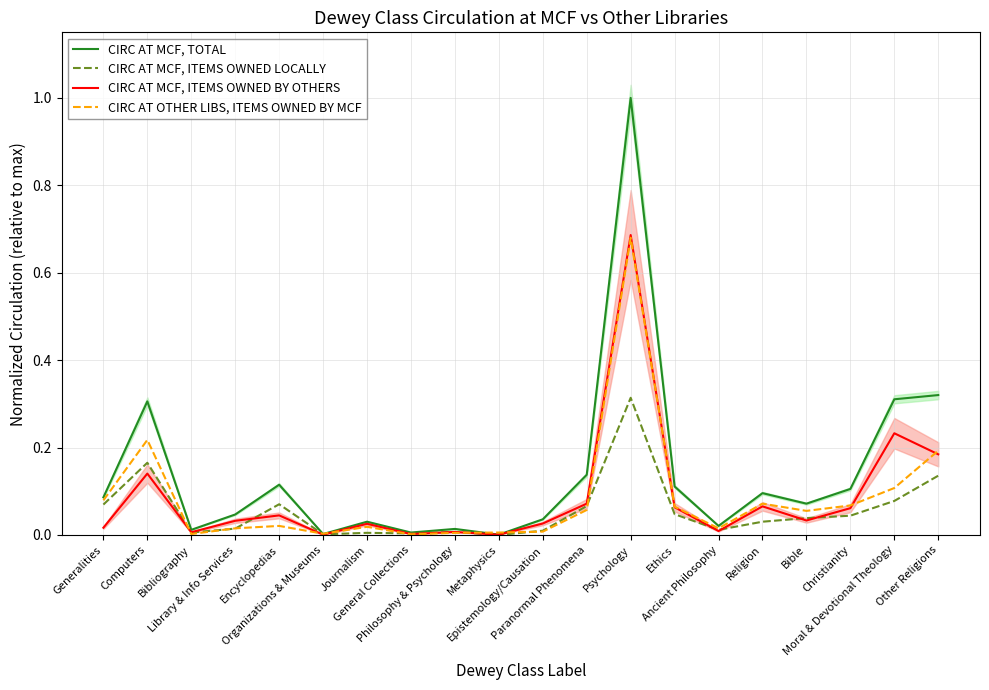

Reading right to left, list all the values displayed in this chart.

CIRC AT MCF, TOTAL: Other Religions=0.3	Moral & Devotional Theology=0.3	Christianity=0.1	Bible=0.1	Religion=0.1	Ancient Philosophy=0.0	Ethics=0.1	Psychology=1.0	Paranormal Phenomena=0.1	Epistemology/Causation=0.0	Metaphysics=0.0	Philosophy & Psychology=0.0	General Collections=0.0	Journalism=0.0	Organizations & Museums=0.0	Encyclopedias=0.1	Library & Info Services=0.0	Bibliography=0.0	Computers=0.3	Generalities=0.1
CIRC AT MCF, ITEMS OWNED LOCALLY: Other Religions=0.1	Moral & Devotional Theology=0.1	Christianity=0.0	Bible=0.0	Religion=0.0	Ancient Philosophy=0.0	Ethics=0.0	Psychology=0.3	Paranormal Phenomena=0.1	Epistemology/Causation=0.0	Metaphysics=0.0	Philosophy & Psychology=0.0	General Collections=0.0	Journalism=0.0	Organizations & Museums=0.0	Encyclopedias=0.1	Library & Info Services=0.0	Bibliography=0.0	Computers=0.2	Generalities=0.1
CIRC AT MCF, ITEMS OWNED BY OTHERS: Other Religions=0.2	Moral & Devotional Theology=0.2	Christianity=0.1	Bible=0.0	Religion=0.1	Ancient Philosophy=0.0	Ethics=0.1	Psychology=0.7	Paranormal Phenomena=0.1	Epistemology/Causation=0.0	Metaphysics=0.0	Philosophy & Psychology=0.0	General Collections=0.0	Journalism=0.0	Organizations & Museums=0.0	Encyclopedias=0.0	Library & Info Services=0.0	Bibliography=0.0	Computers=0.1	Generalities=0.0
CIRC AT OTHER LIBS, ITEMS OWNED BY MCF: Other Religions=0.2	Moral & Devotional Theology=0.1	Christianity=0.1	Bible=0.1	Religion=0.1	Ancient Philosophy=0.0	Ethics=0.1	Psychology=0.7	Paranormal Phenomena=0.1	Epistemology/Causation=0.0	Metaphysics=0.0	Philosophy & Psychology=0.0	General Collections=0.0	Journalism=0.0	Organizations & Museums=0.0	Encyclopedias=0.0	Library & Info Services=0.0	Bibliography=0.0	Computers=0.2	Generalities=0.1